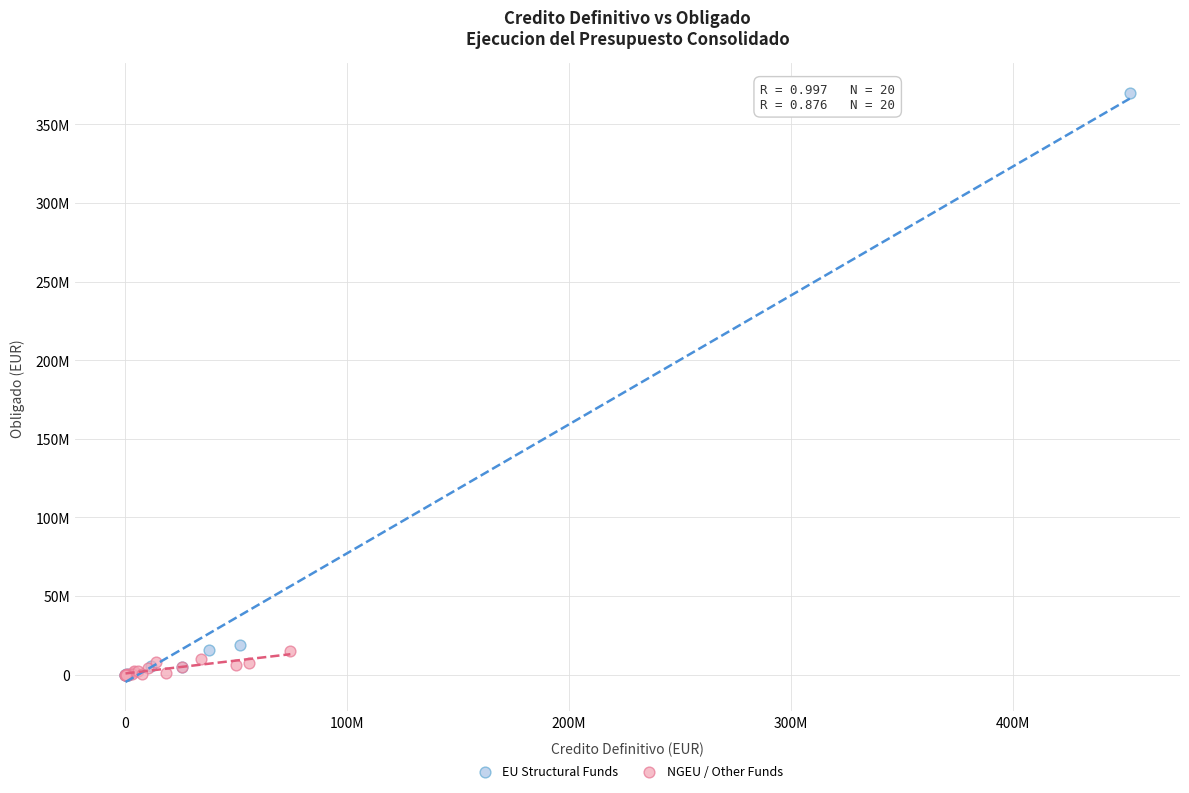

Which series contains the highest Y value?

EU Structural Funds